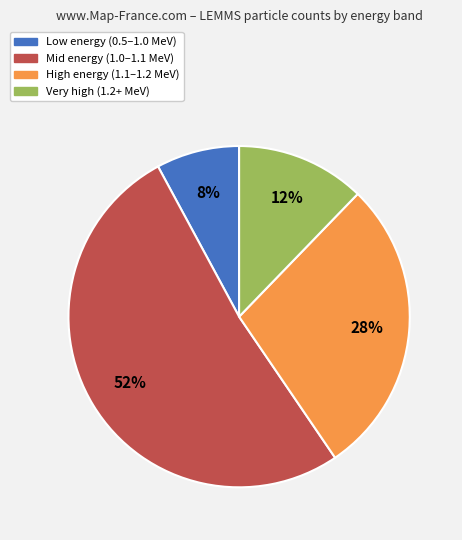

To the nearest percent, what is the difference between the largest and smallest slice percentages?

44%